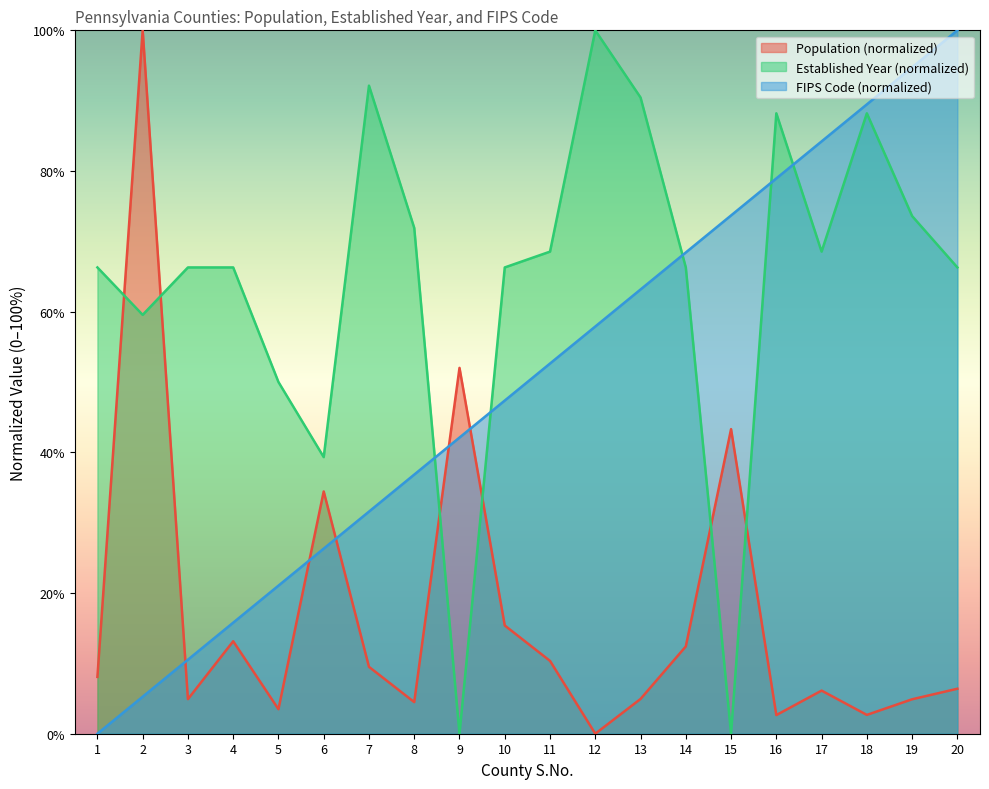

What is the greatest value displayed?

100.0